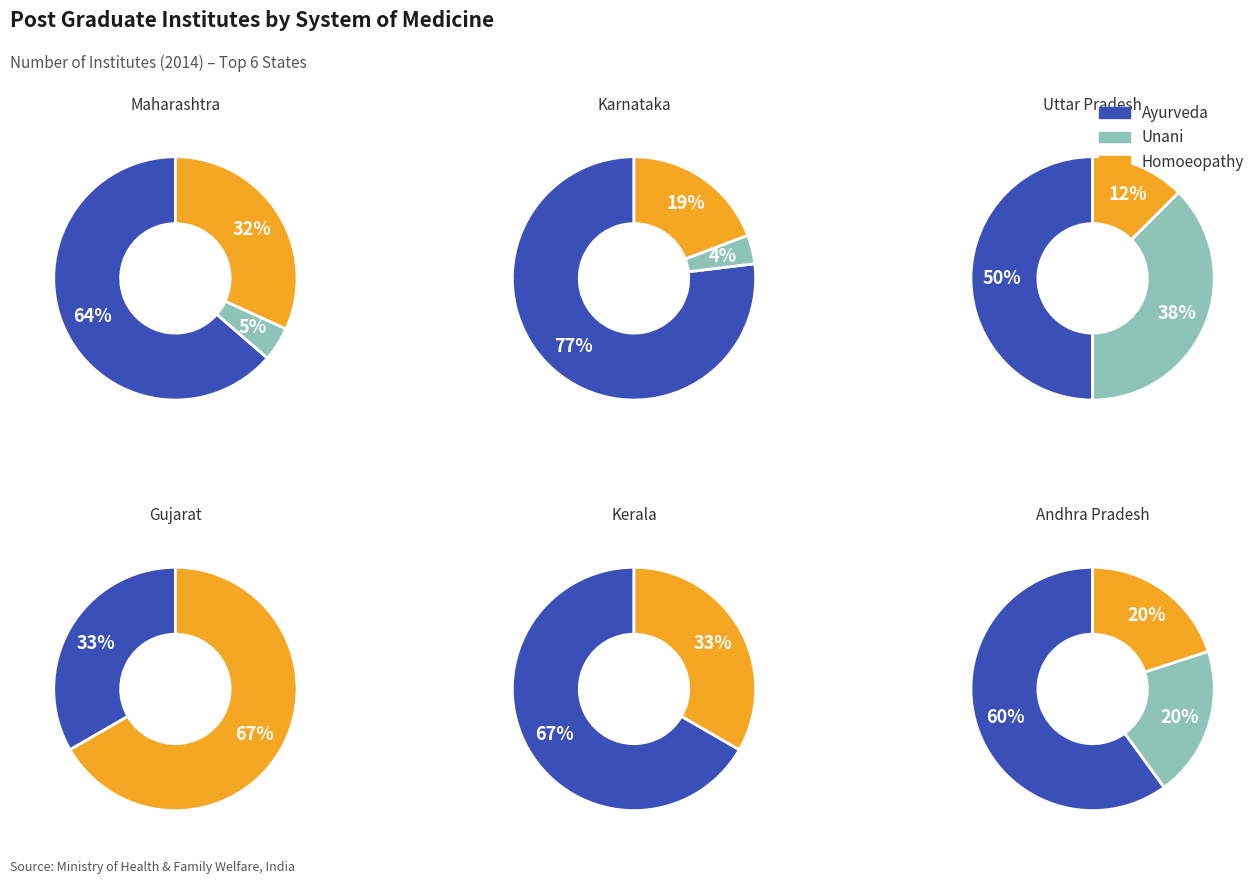

Rank the series by their average value, from lowest to highest.

Unani, Homoeopathy, Ayurveda